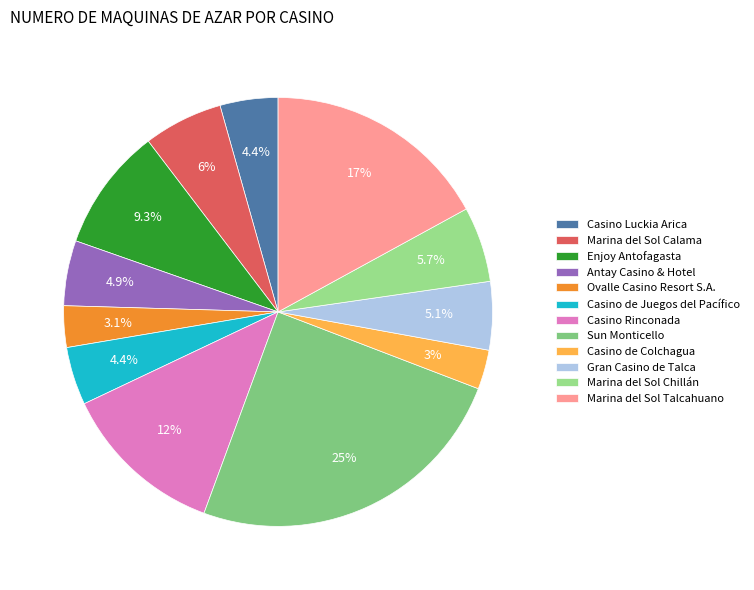

Does Casino Luckia Arica account for over 50% of the chart?

No